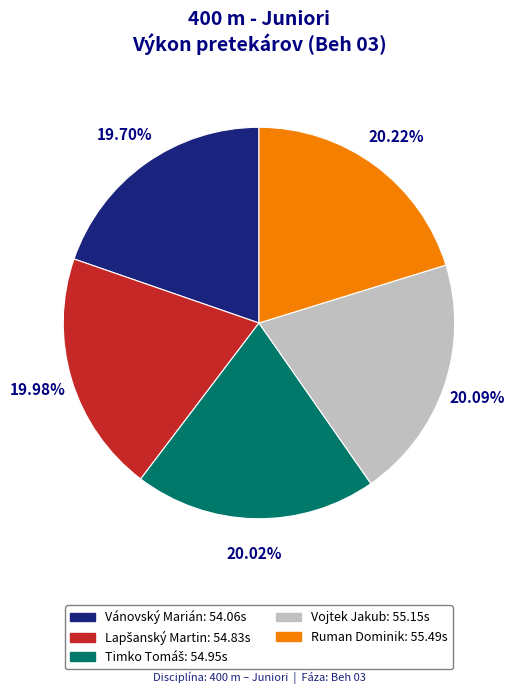

Is there any slice that represents more than half of the pie?

No